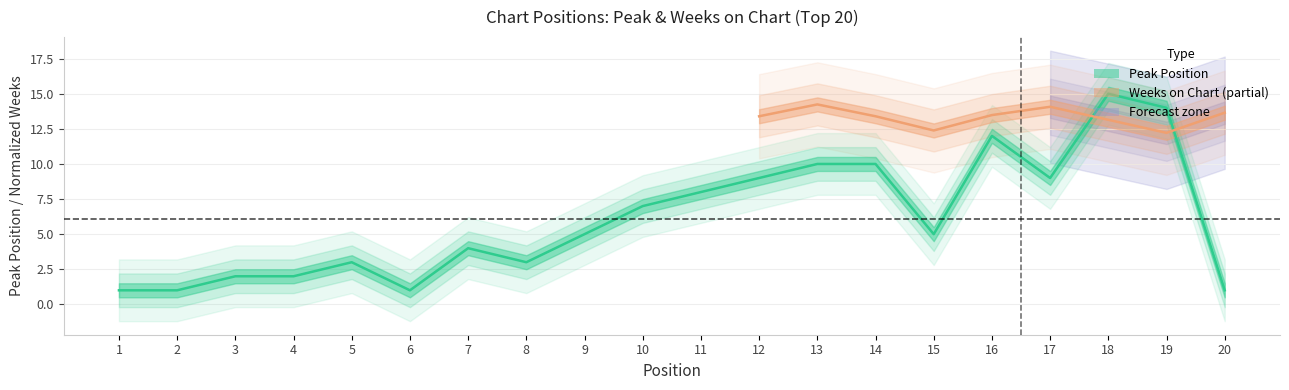

The chart shows a value of 2 at 10. True or false?

False